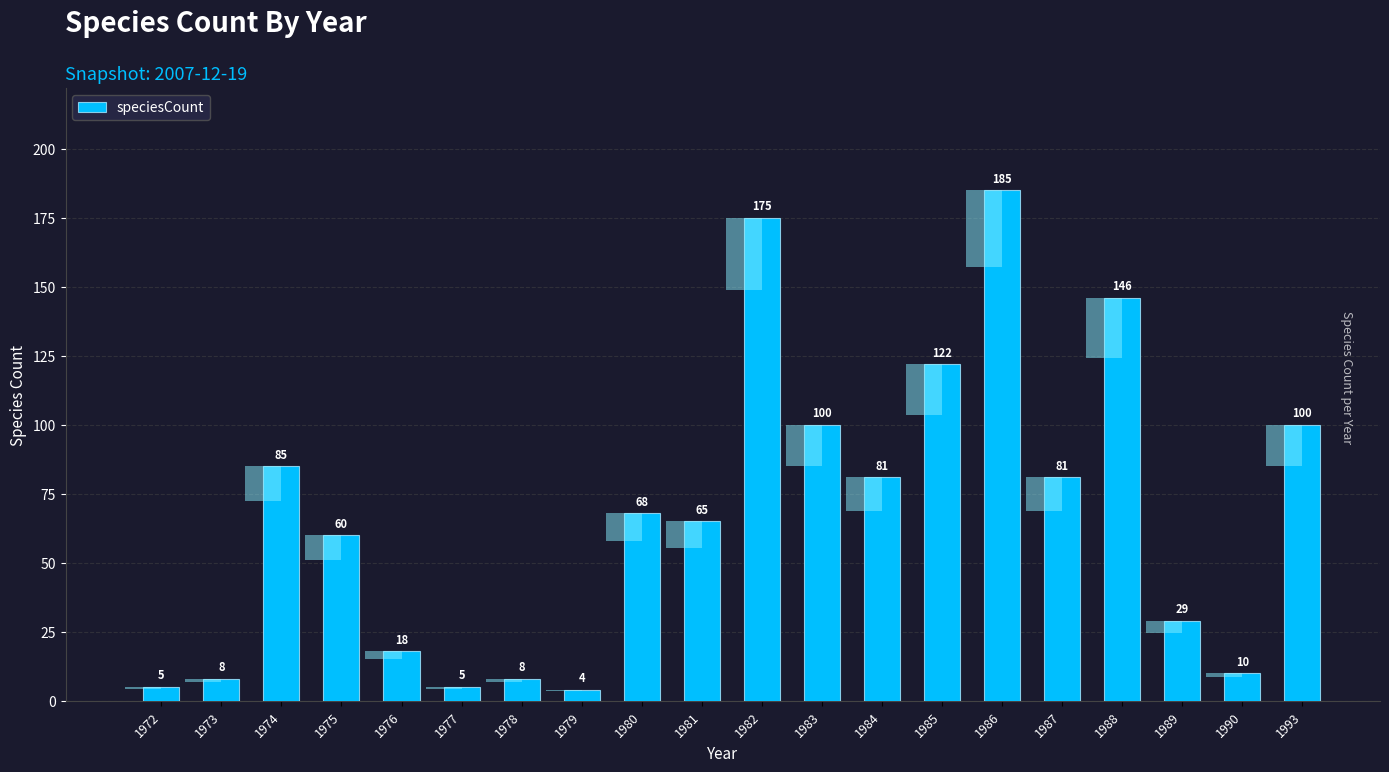

Which category has the highest value across all series?

1986